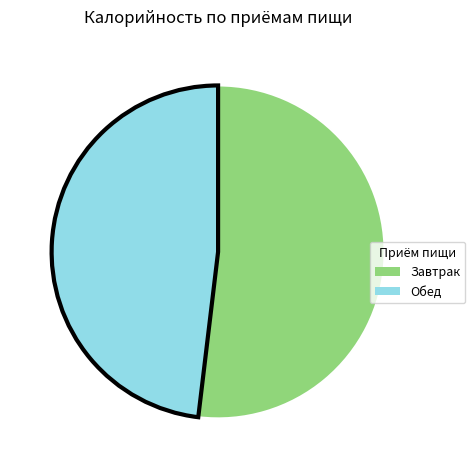

Which category has the biggest portion of the pie?

Завтрак